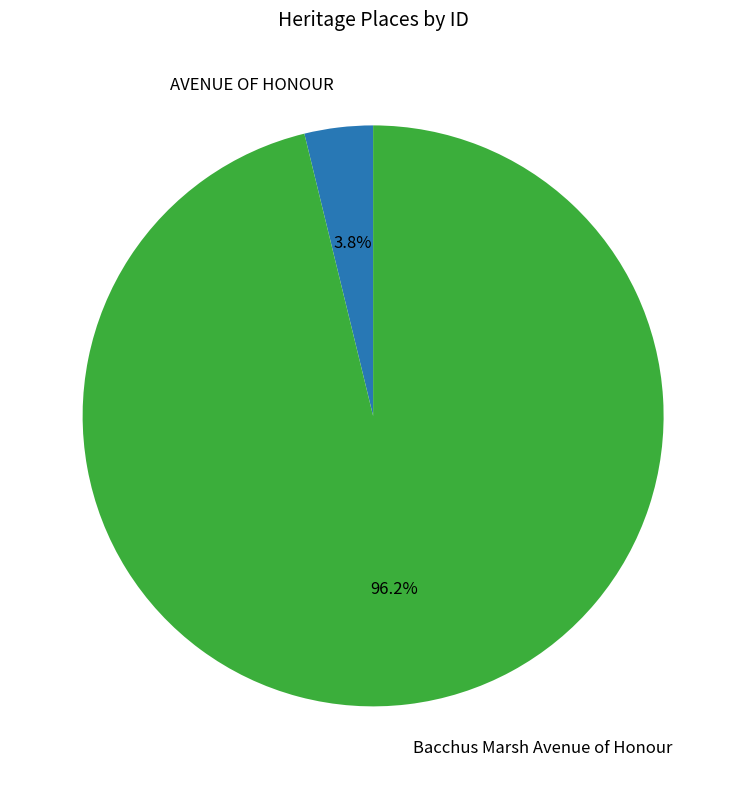

Rank the categories by value from highest to lowest.

Bacchus Marsh Avenue of Honour, AVENUE OF HONOUR